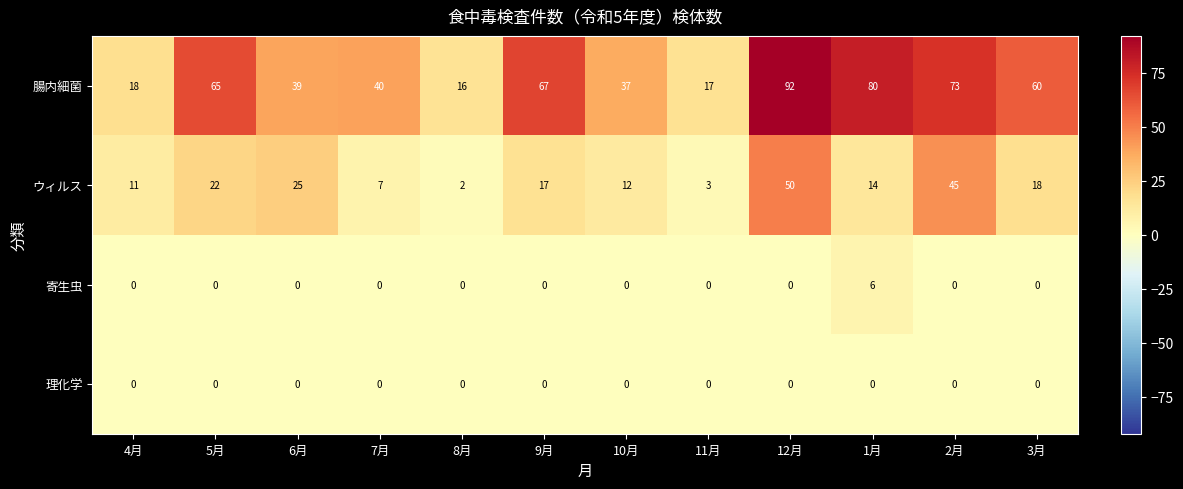

Which category has the highest value across all series?

12月